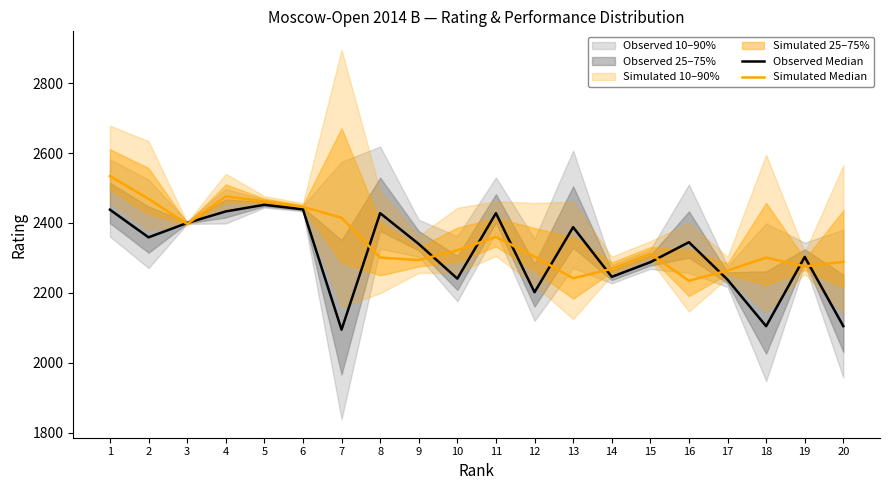

What is the spread (max minus min) of values at 5?

10